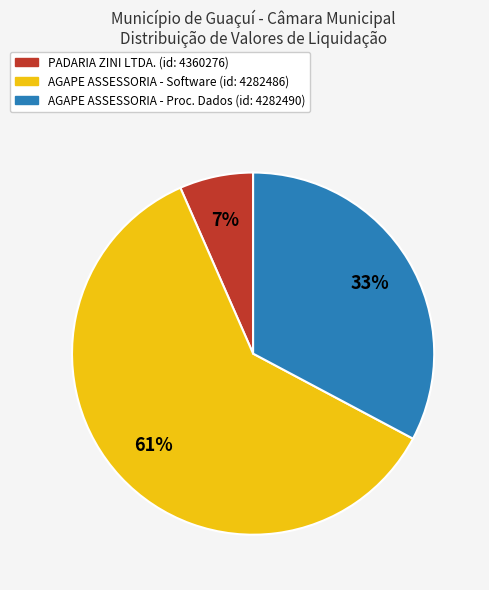

Does AGAPE ASSESSORIA - Proc. Dados (id: 4282490) account for over 50% of the chart?

No